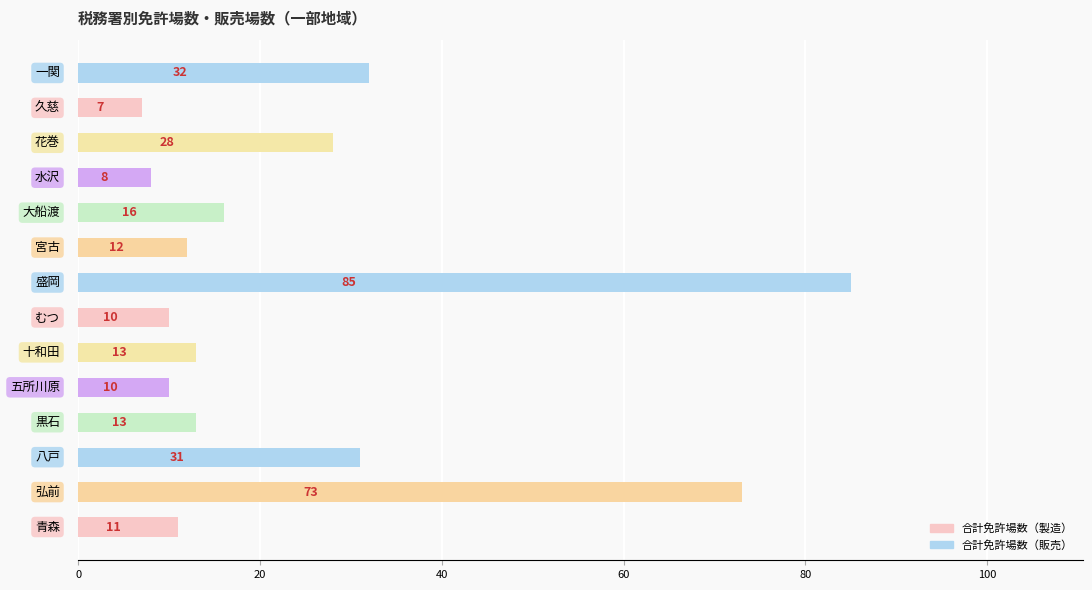

What is the sum of all values?

349